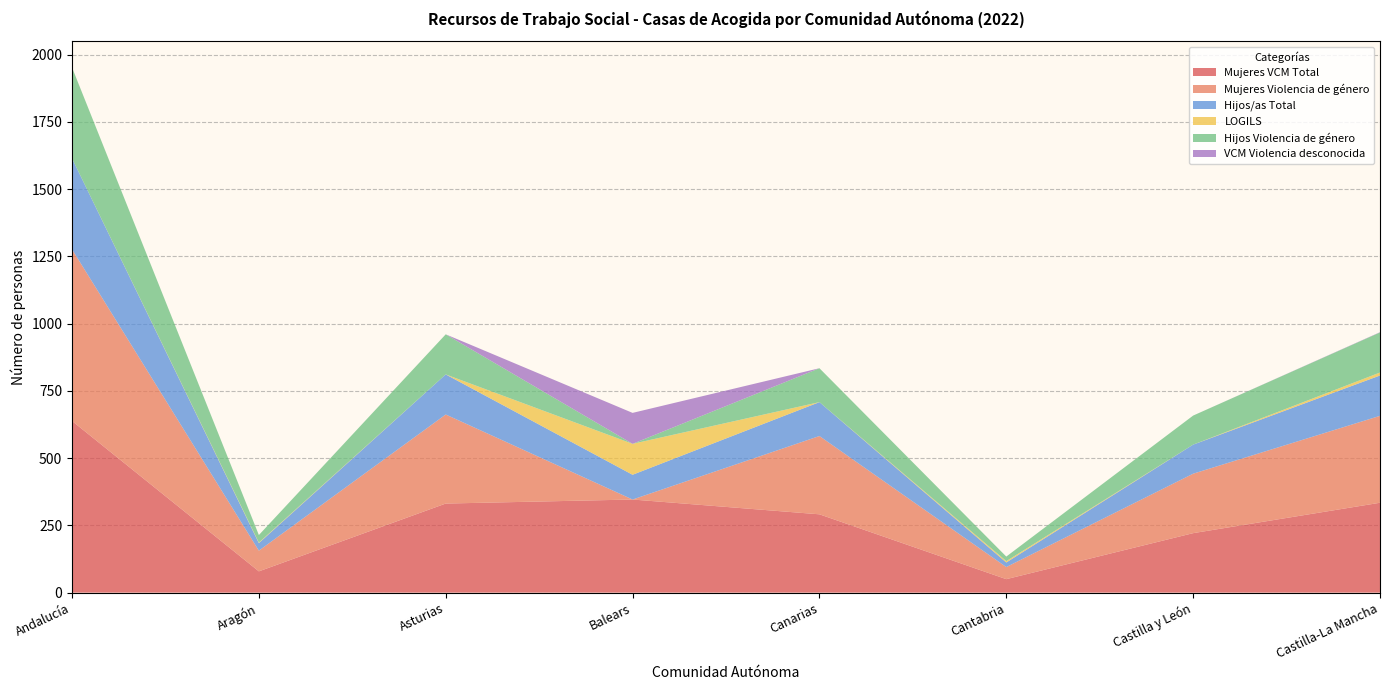

Reading left to right, what are all the values shown in this chart?

Mujeres VCM Total: 638	79	331	346	291	50	221	334
Mujeres Violencia de género: 638	77	331	0	291	45	221	323
Hijos/as Total: 338	28	149	92	126	17	108	150
LOGILS: 0	2	0	115	0	5	0	11
Hijos Violencia de género: 338	28	149	0	126	17	108	149
VCM Violencia desconocida: 0	0	0	115	0	0	0	1